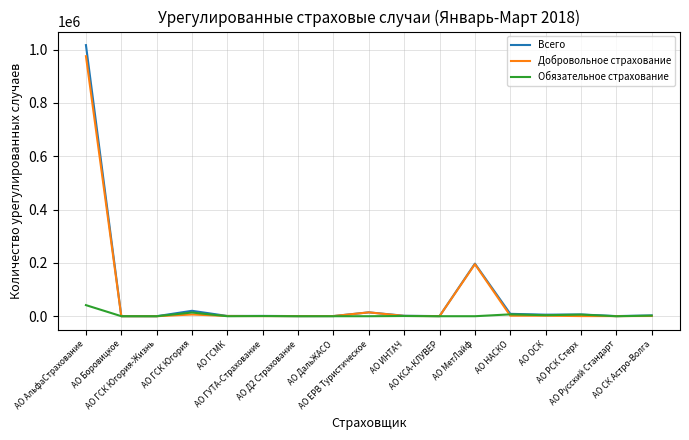

Which series has the largest range (max minus min)?

Всего